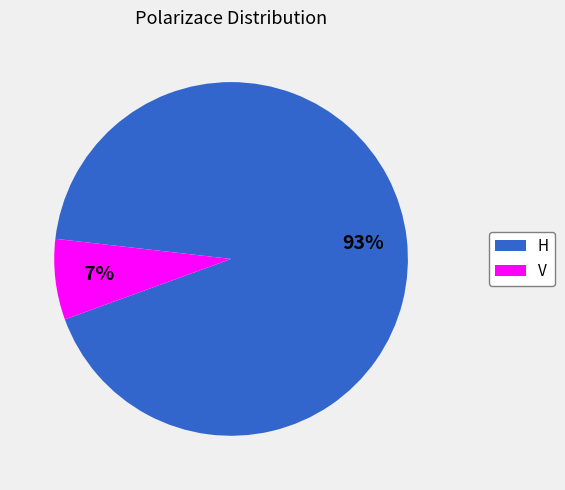

Do H and V together represent more than half of the pie?

Yes